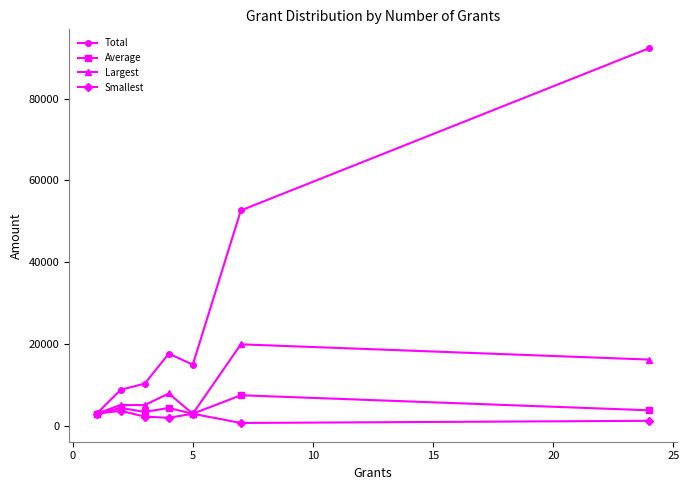

What is the value of the Smallest point at the 5th from the left?

3000.0